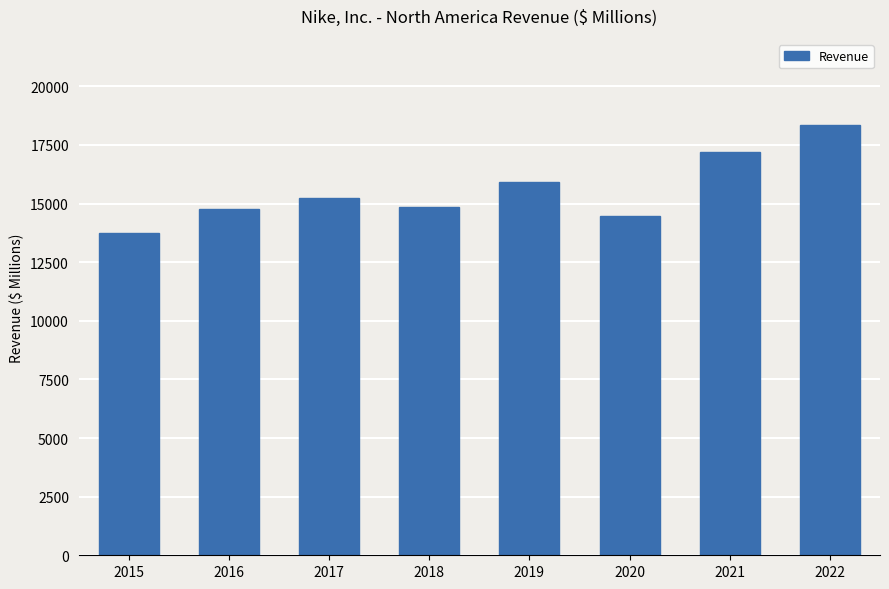

Reading left to right, extract all data points from this chart.

13740	14764	15216	14855	15902	14484	17179	18353